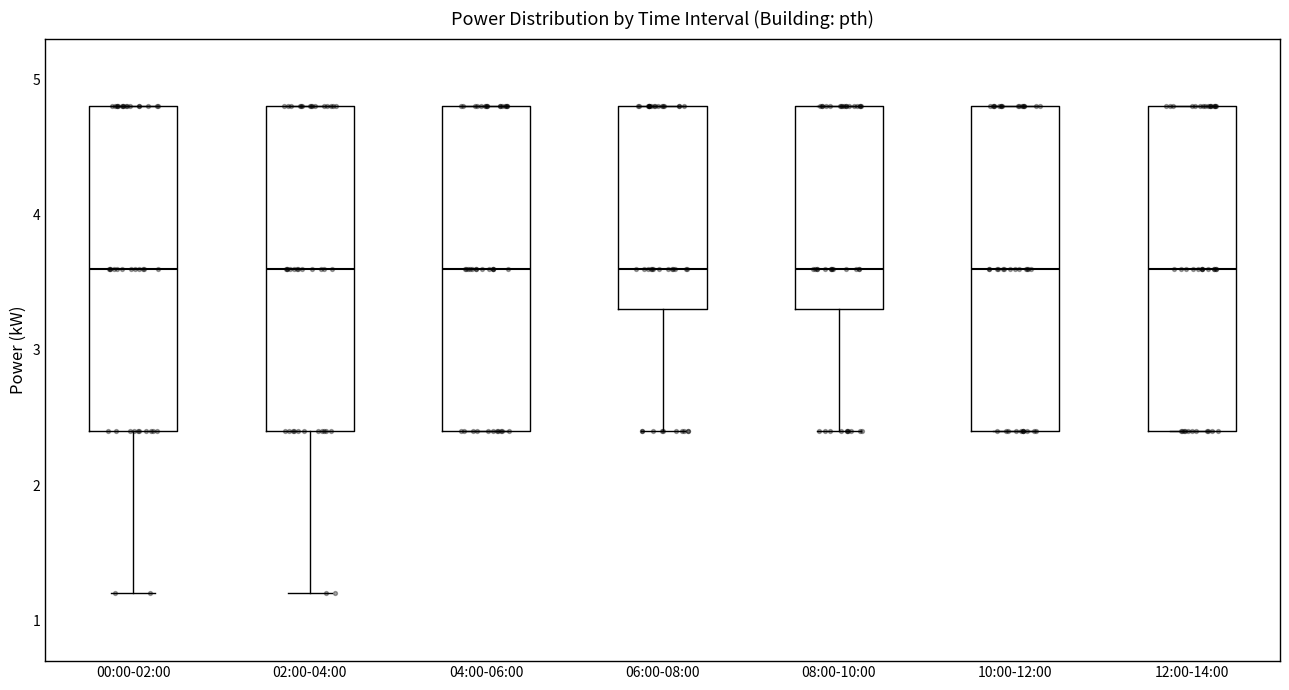

Where does the median line of the box for 02:00-04:00 sit on the y-axis? The values are not printed on the chart, so give them approximately, as read against the axis.

3.6